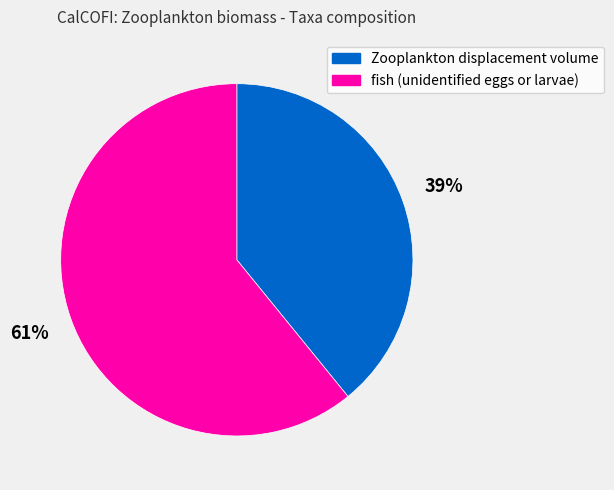

Do fish (unidentified eggs or larvae) and Zooplankton displacement volume together represent more than half of the pie?

Yes